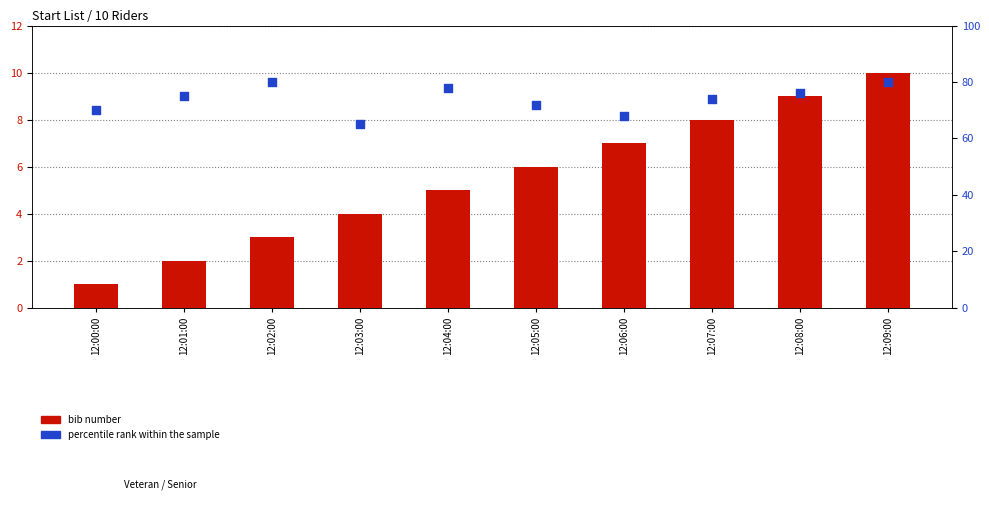

What are all the series names shown in the legend?

bib number, percentile rank within the sample